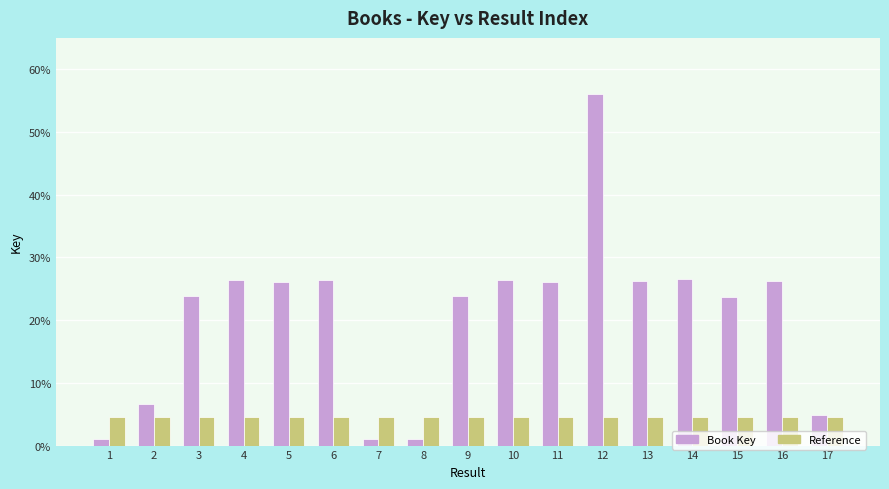

The value of Book Key at 14 is 26.5. True or false?

True